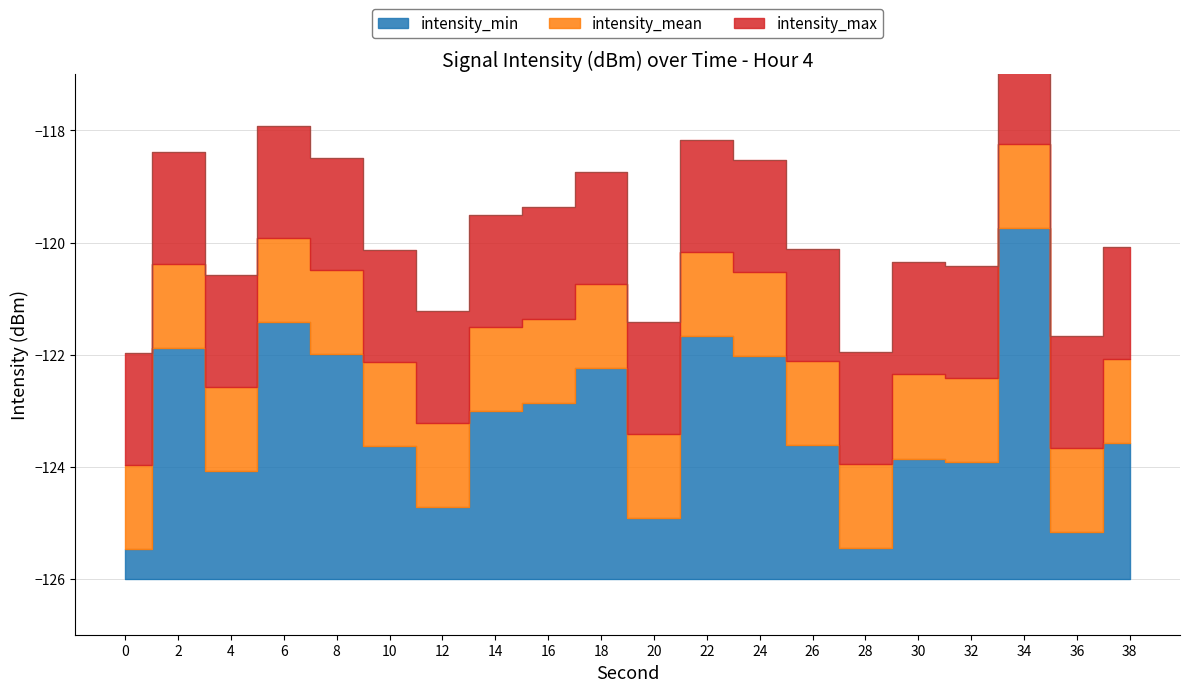

Which series changed the most between 10 and 16?

intensity_mean